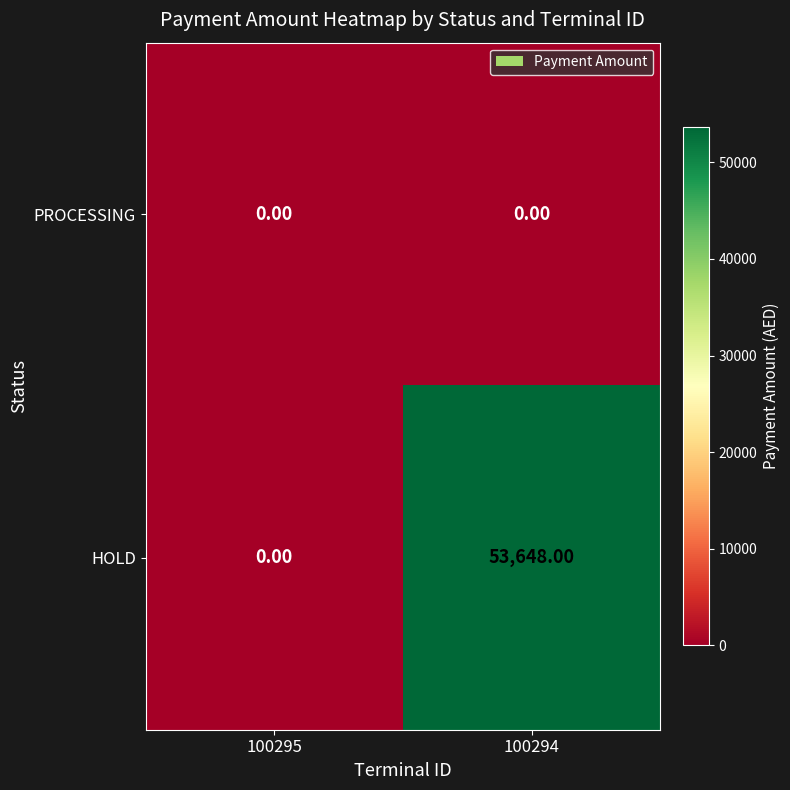

Between 100295 and 100294, which series saw the biggest shift?

HOLD